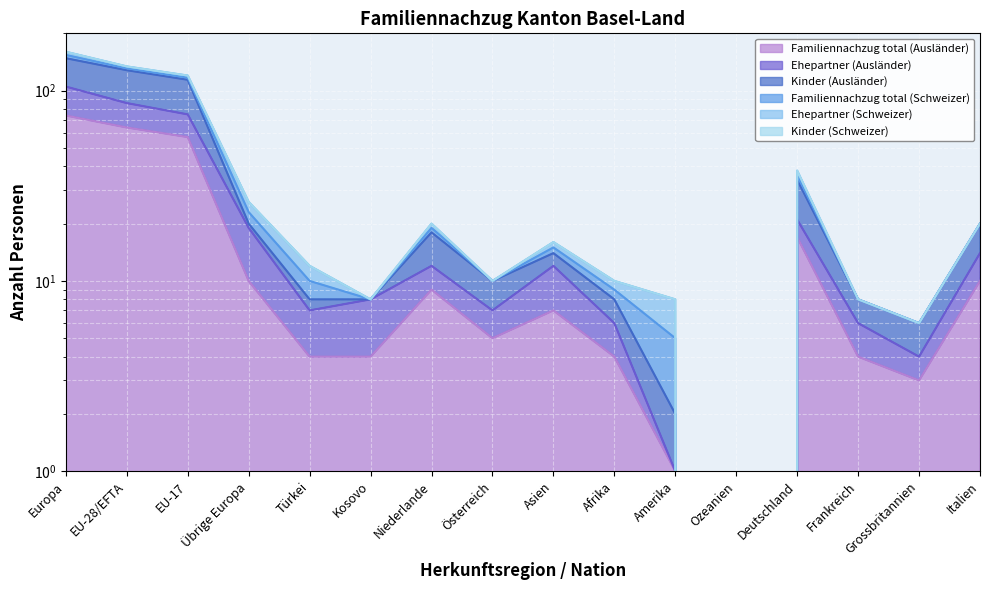

In Kinder (Ausländer), how many points are lower than both neighbors (excluding endpoints)?

3